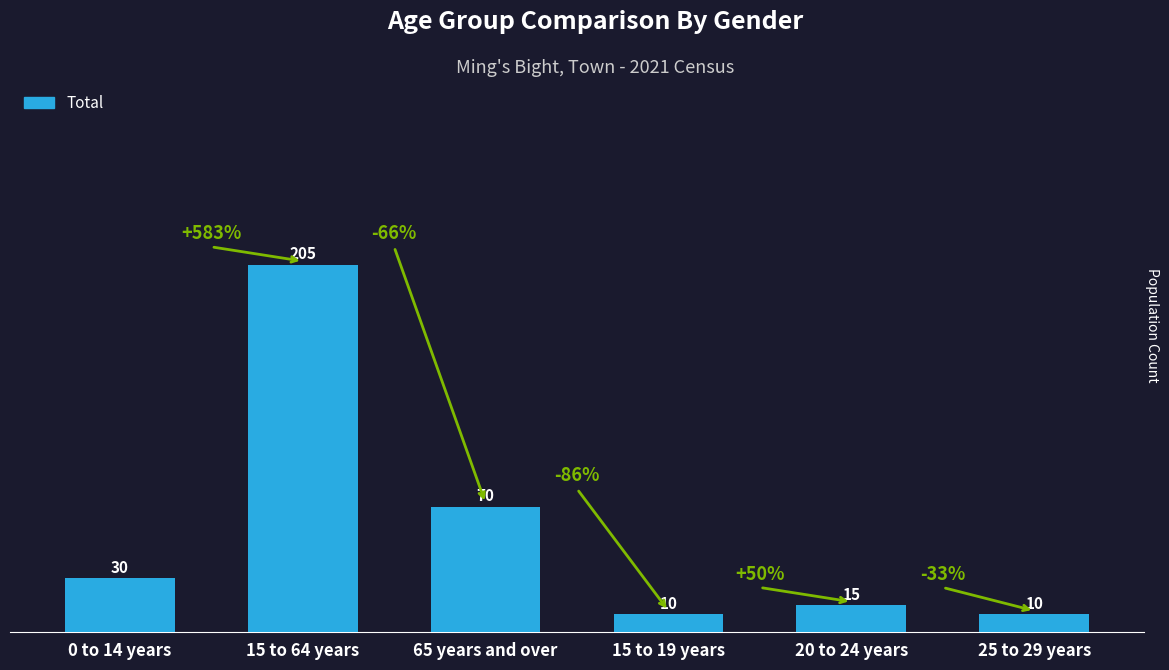

Reading right to left, what are all the values shown in this chart?

10	15	10	70	205	30